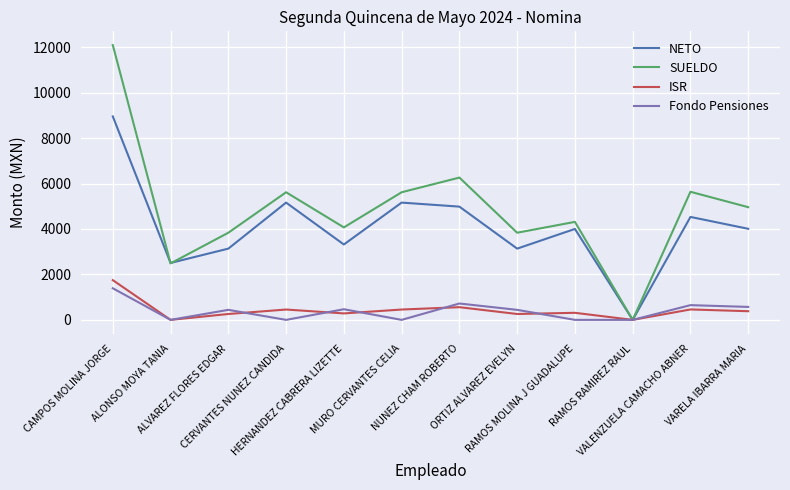

Is it true that ISR equals 258.7 at ALVAREZ FLORES EDGAR?

True